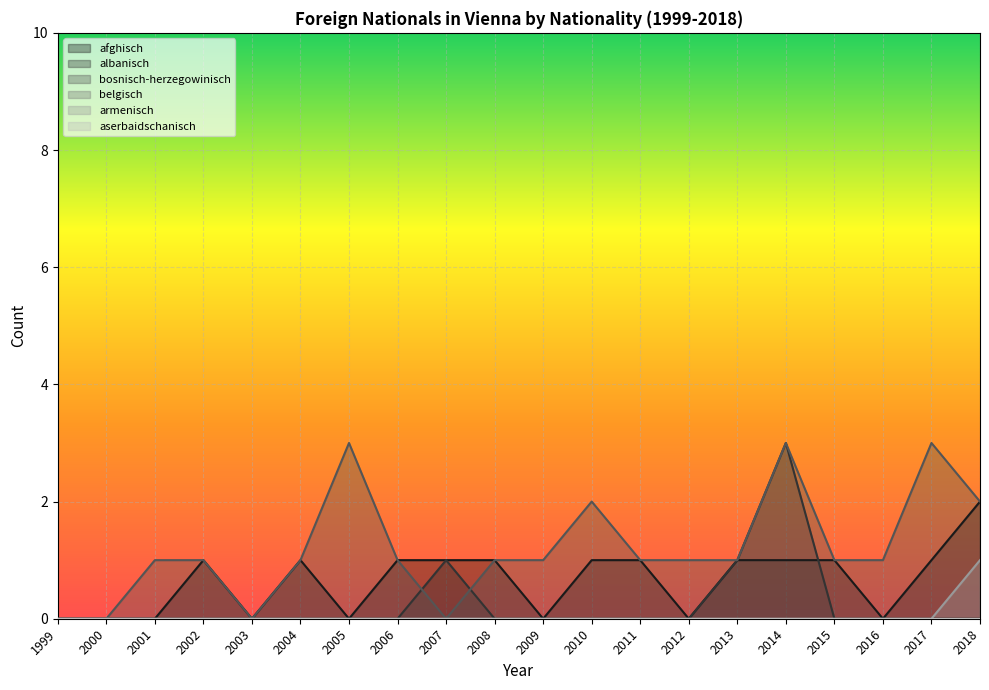

Which series has the largest total across all categories?

bosnisch-herzegowinisch